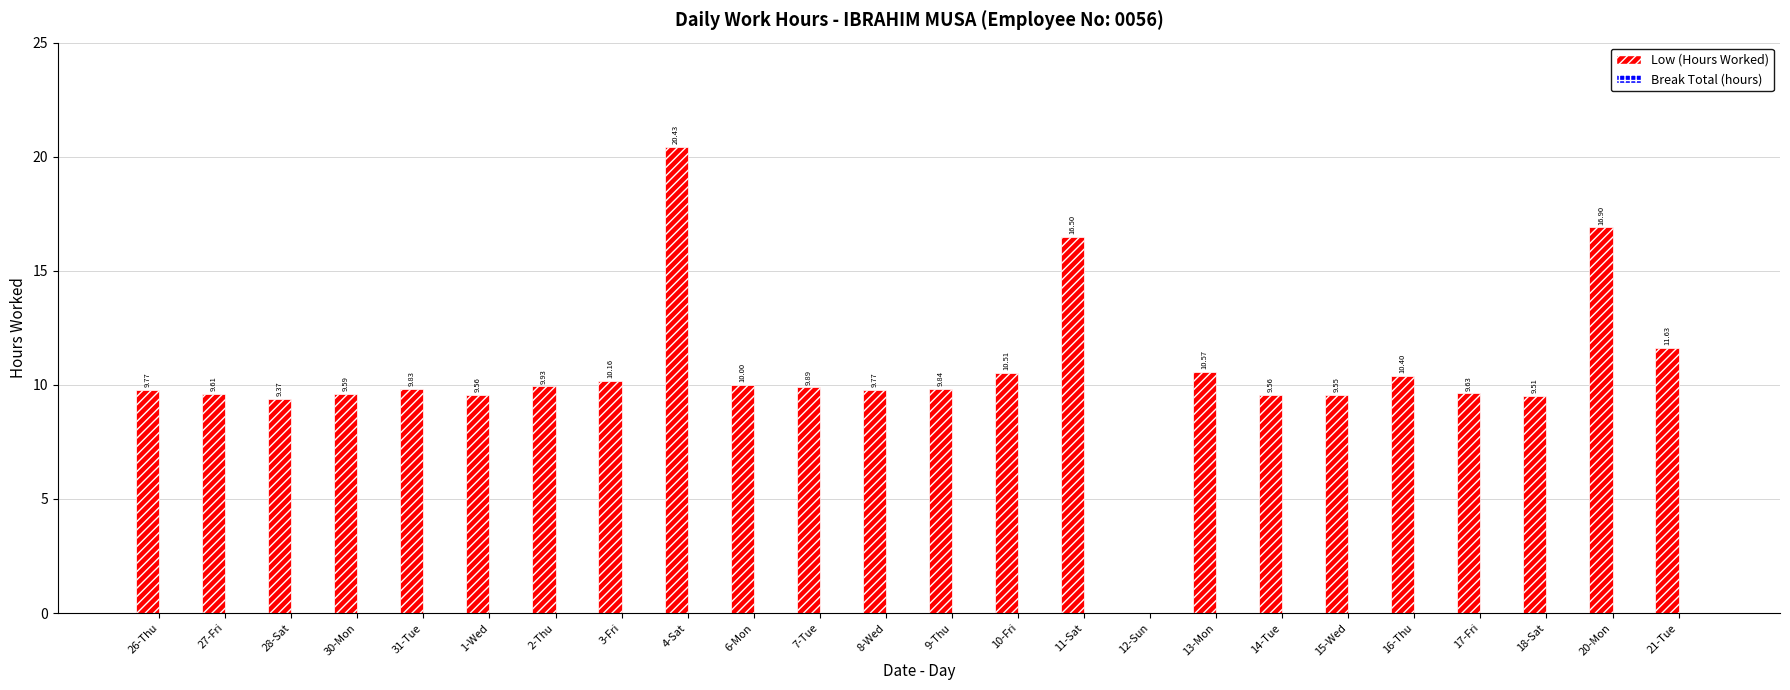

What is the change in value from 27-Fri to 6-Mon?

+0.4